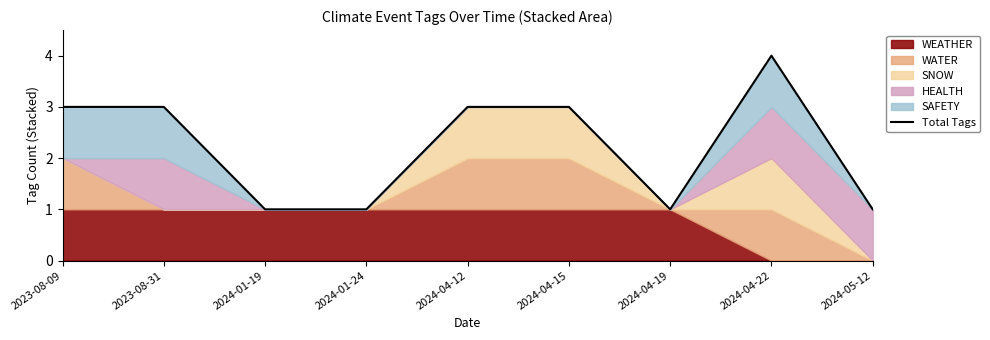

Reading right to left, list all the values displayed in this chart.

2024-05-12=1	2024-04-22=4	2024-04-19=1	2024-04-15=3	2024-04-12=3	2024-01-24=1	2024-01-19=1	2023-08-31=3	2023-08-09=3